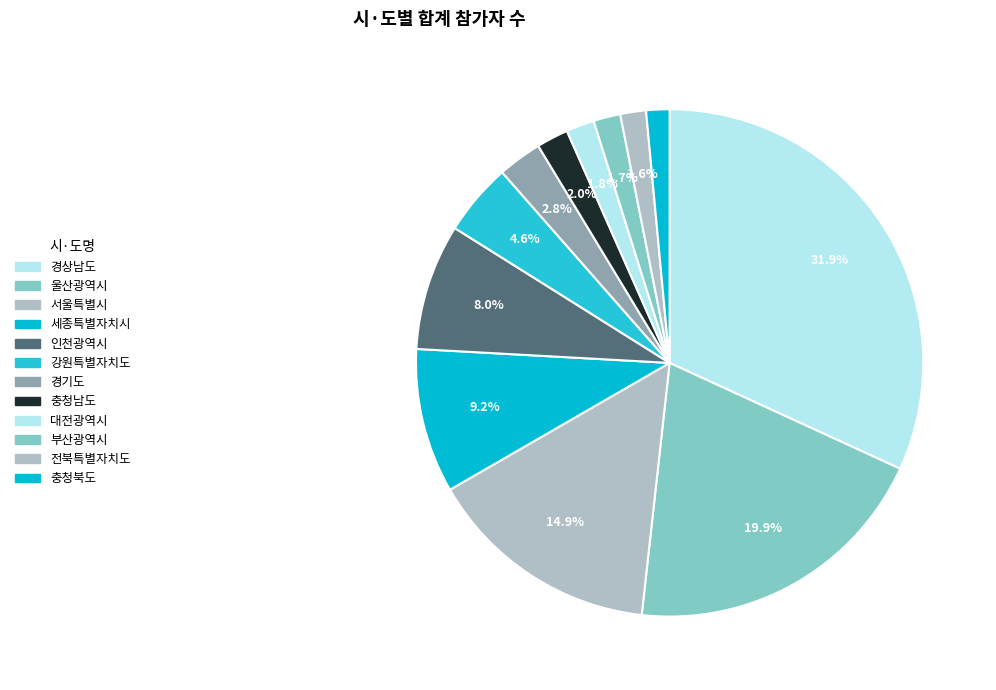

Is it true that 대전광역시 is 13% of the pie?

False